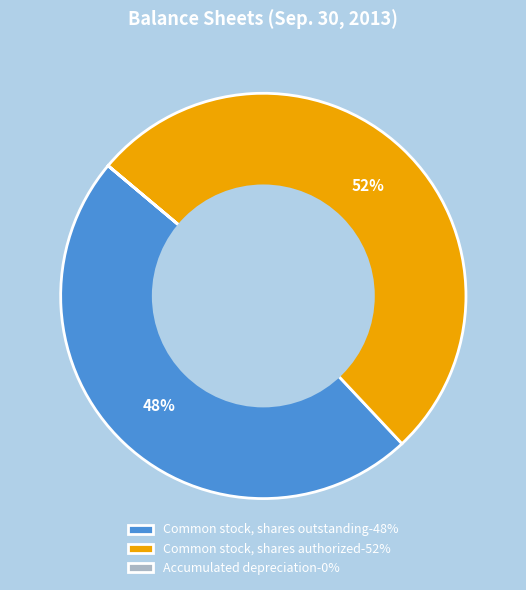

To the nearest percent, what portion does Common stock, shares outstanding-48% represent?

48%